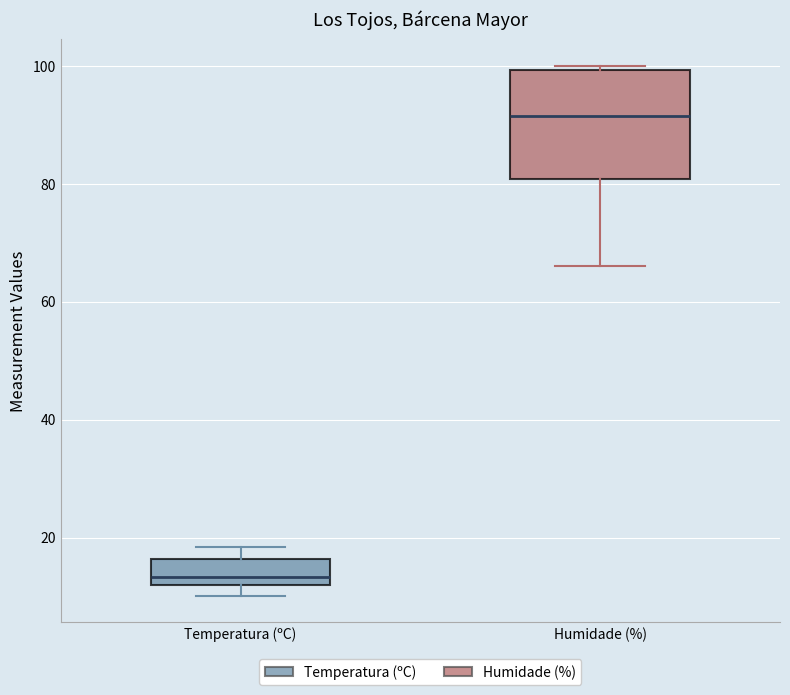

Which box is the tallest, from its lower edge to its upper edge?

Humidade (%)